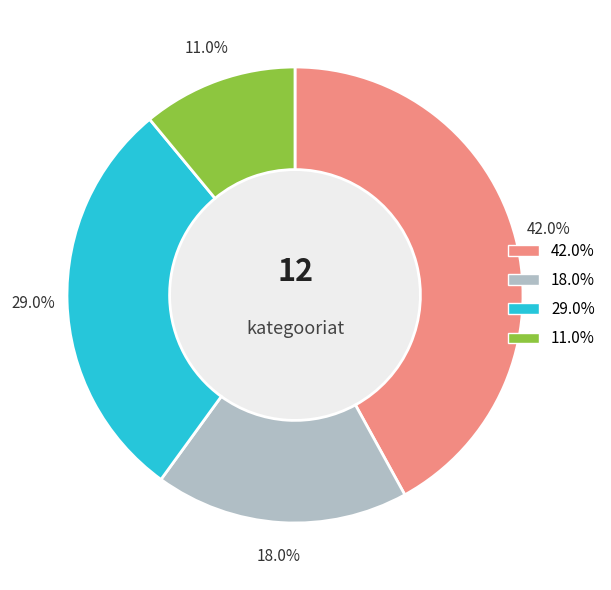

Is there any slice that represents more than half of the pie?

No